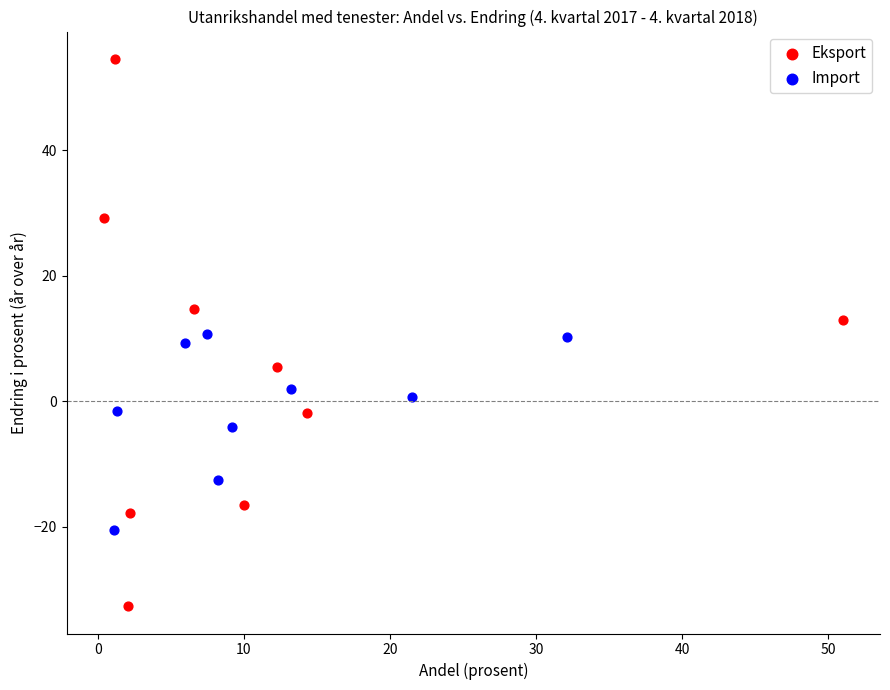

Which series reaches the maximum Y coordinate?

Eksport